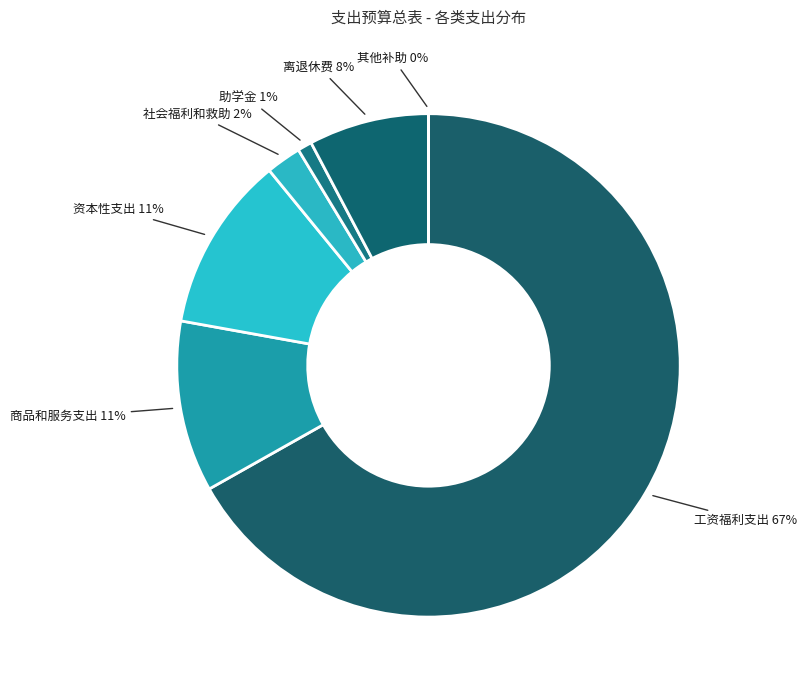

True or false: 离退休费 accounts for 8% of the total.

True